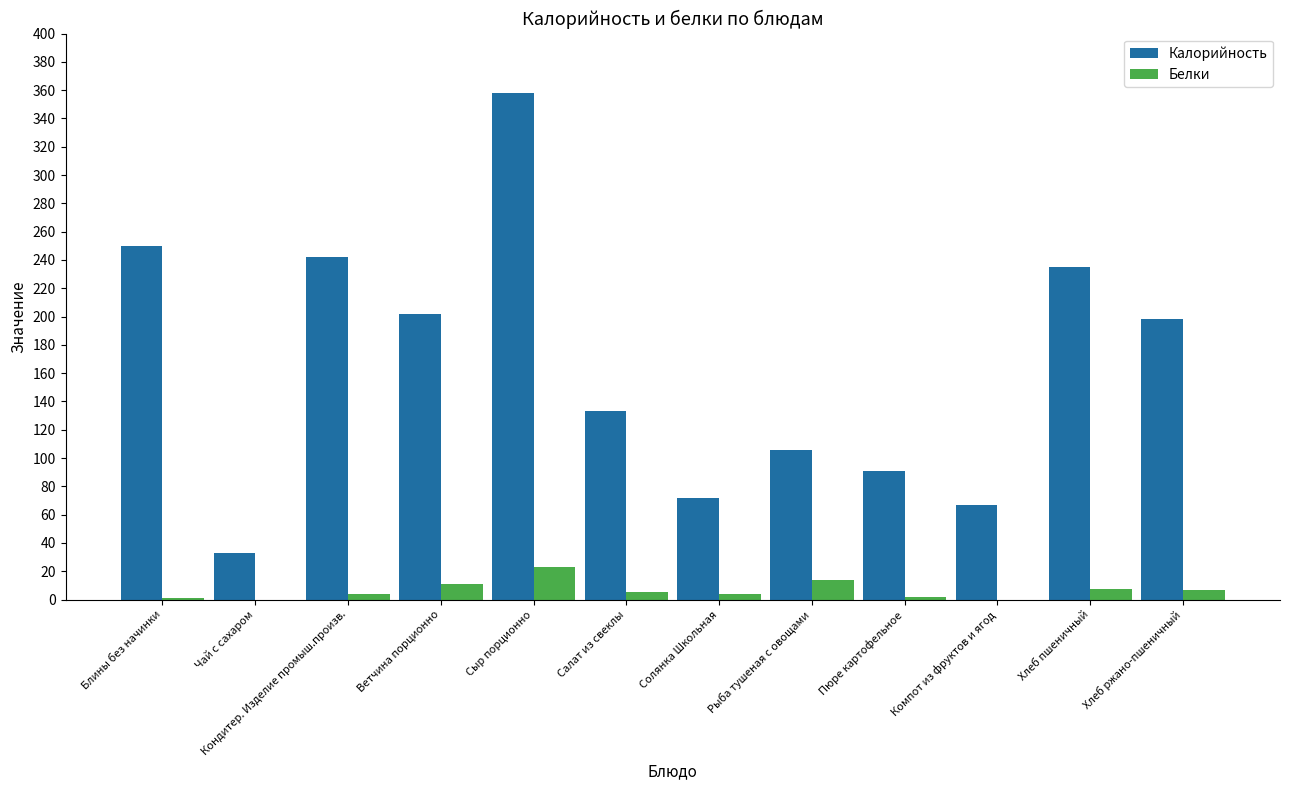

Which series changed the most between Блины без начинки and Салат из свеклы?

Калорийность